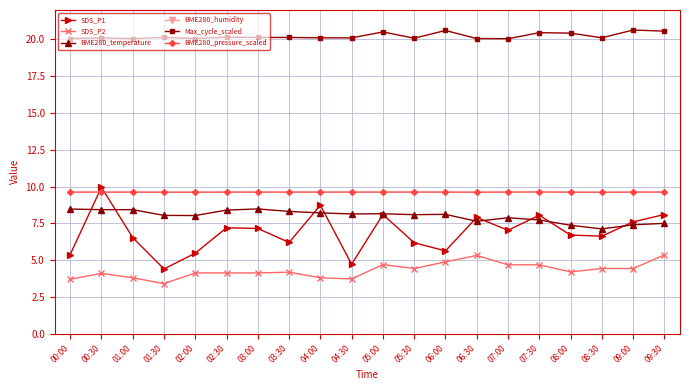

True or false: BME280_humidity and BME280_temperature cross at least once.

False